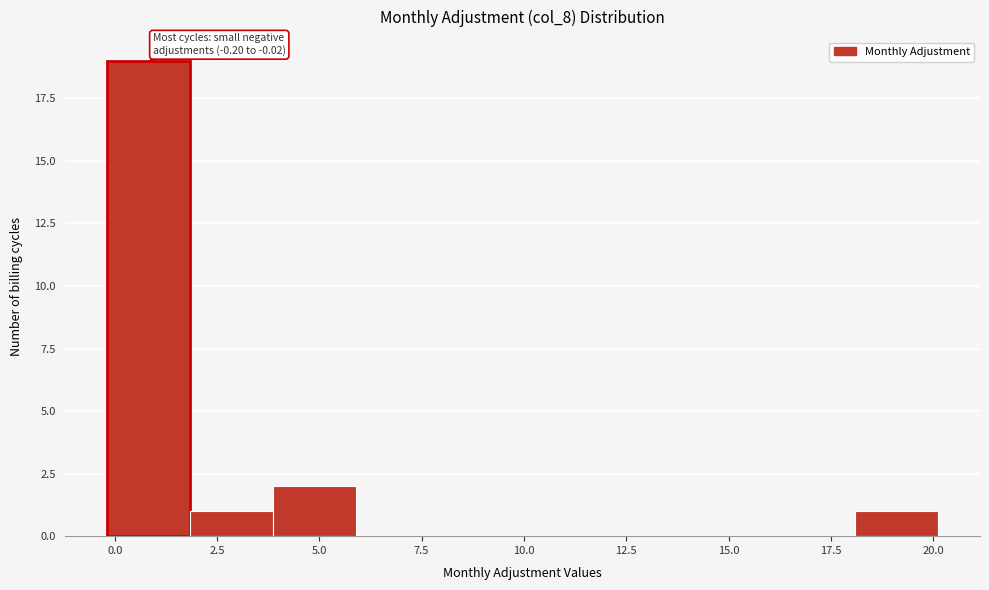

Over which range of the x-axis is the bar tallest?

0 to 2